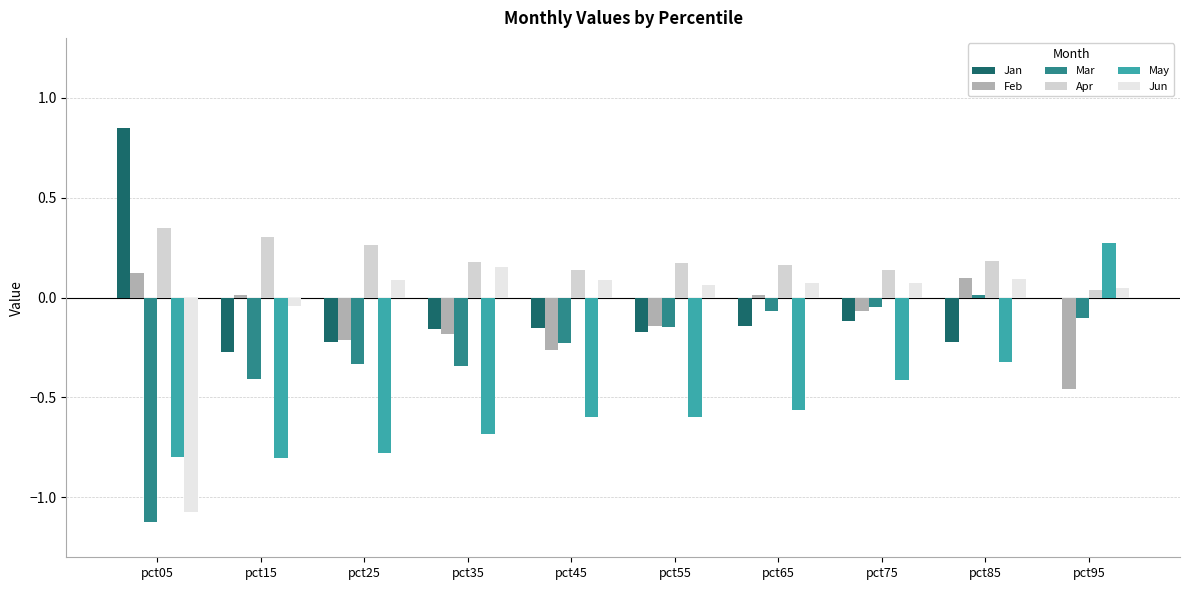

At which label is Apr closest to 0?

pct95